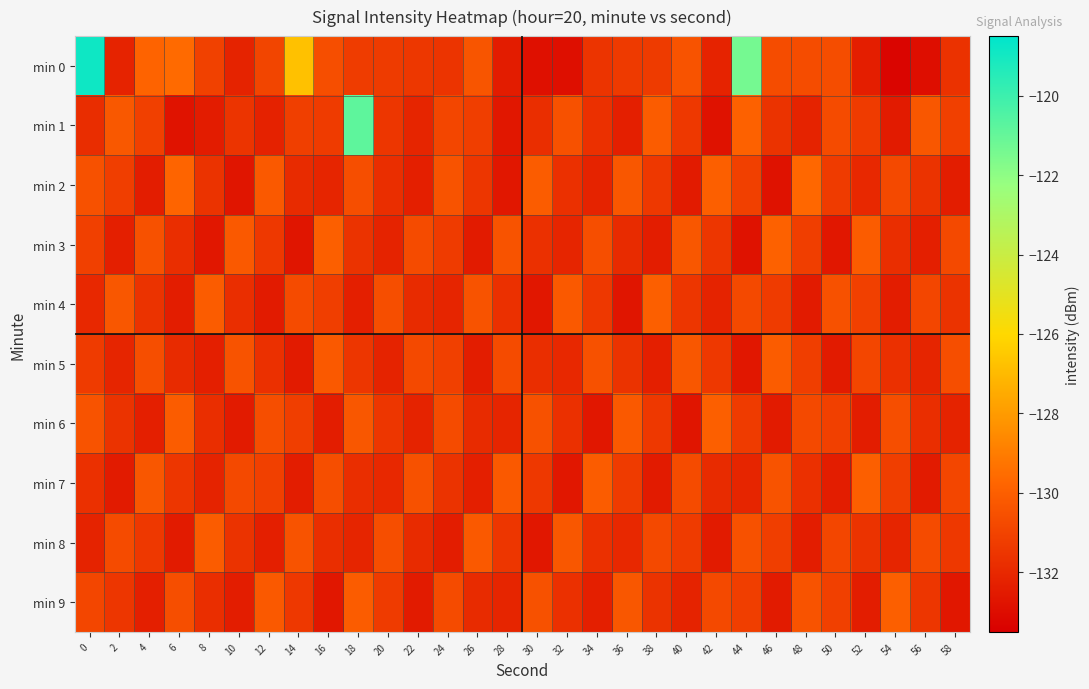

At which category does the chart reach its minimum across all series?

54